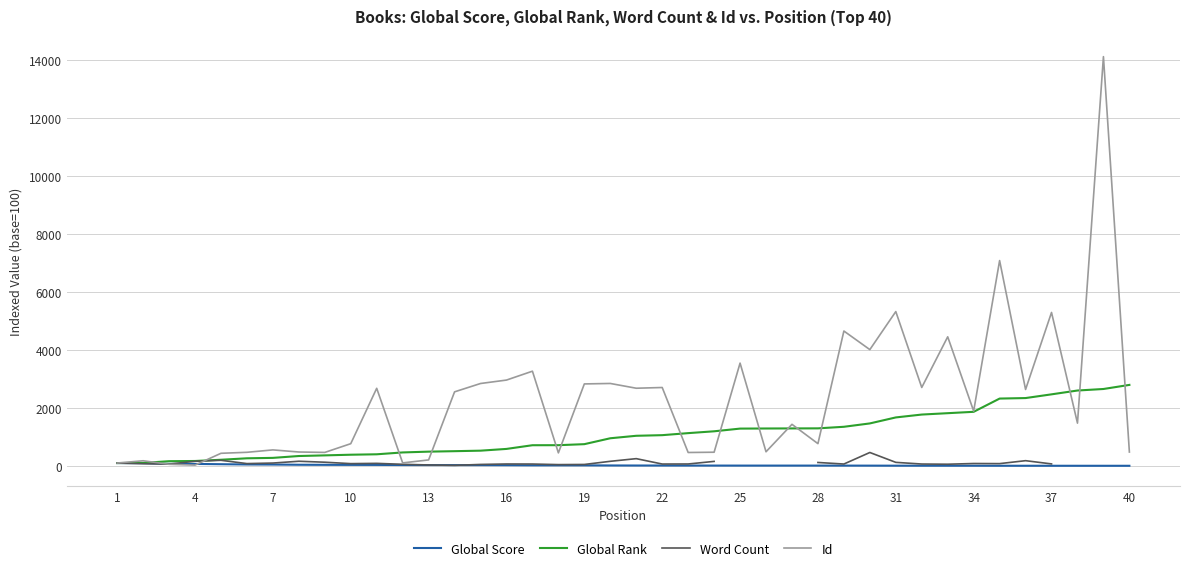

What is the value of the Global Score point at the 15th from the left?

28.2